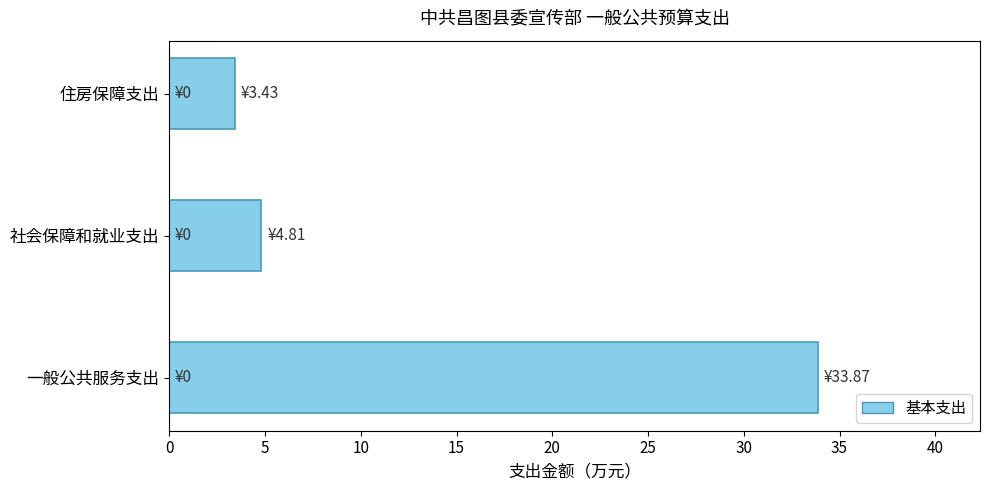

Approximately how many times larger is the value at 住房保障支出 compared to 社会保障和就业支出?

0.7